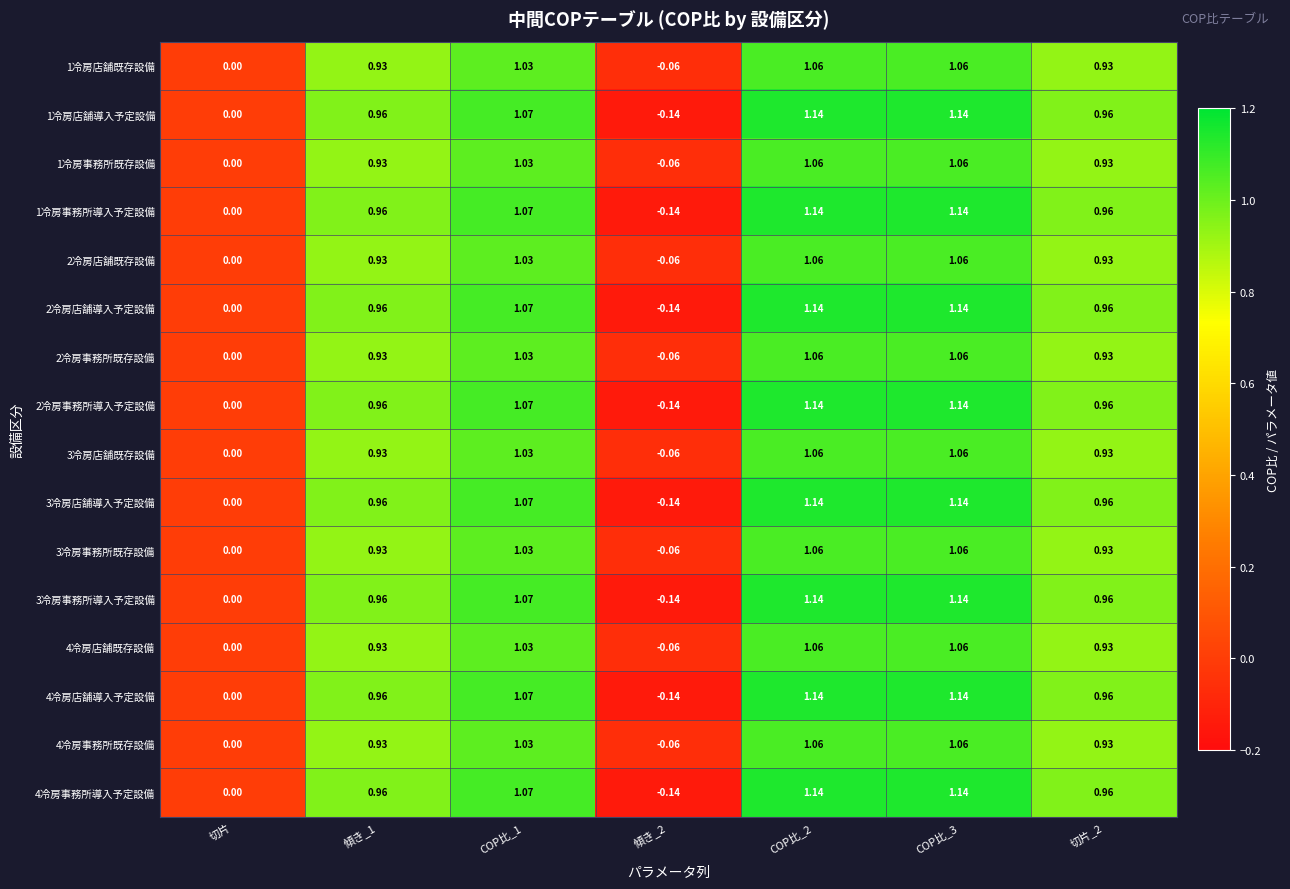

Is the value of 2冷房店舗導入予定設備 at COP比_2 greater than the value of 4冷房店舗導入予定設備 at 傾き_2?

Yes